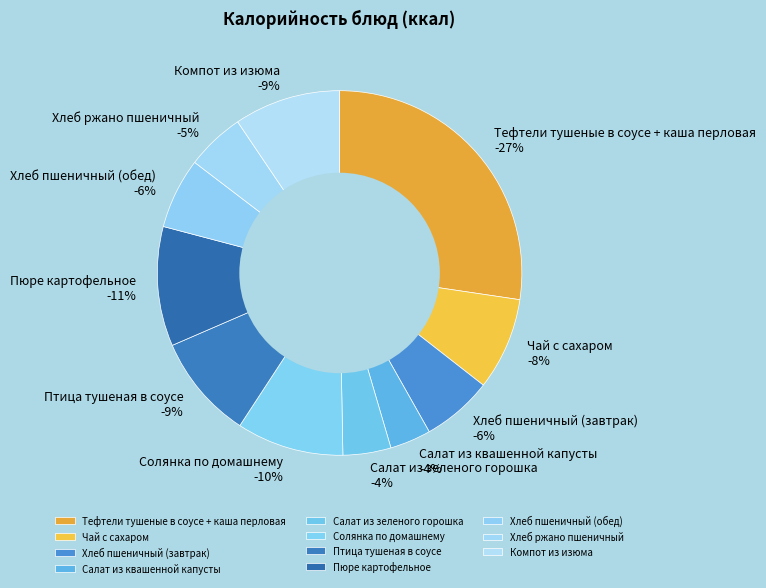

Is there a majority slice in this chart?

No